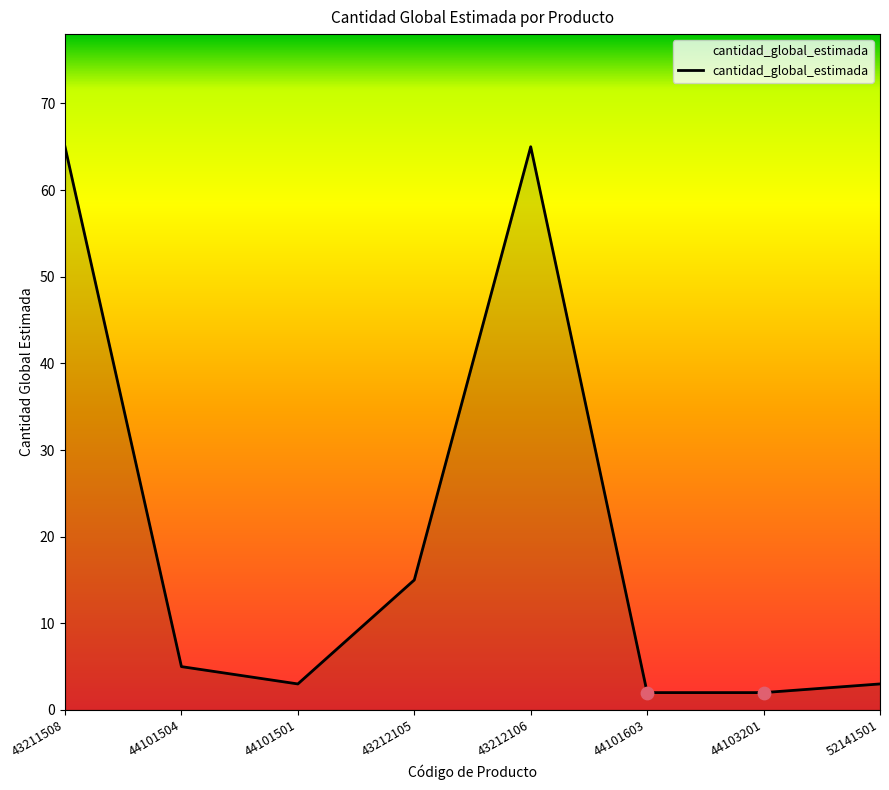

Which has a higher value, 44103201 or 43212106?

43212106